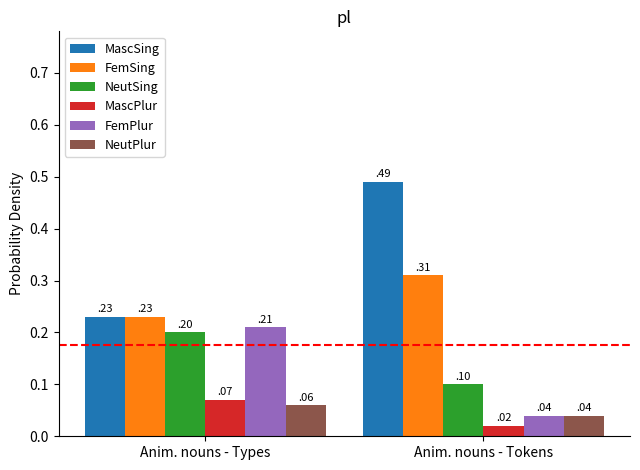

True or false: MascSing has a value of 0.2 at Anim. nouns - Types.

True